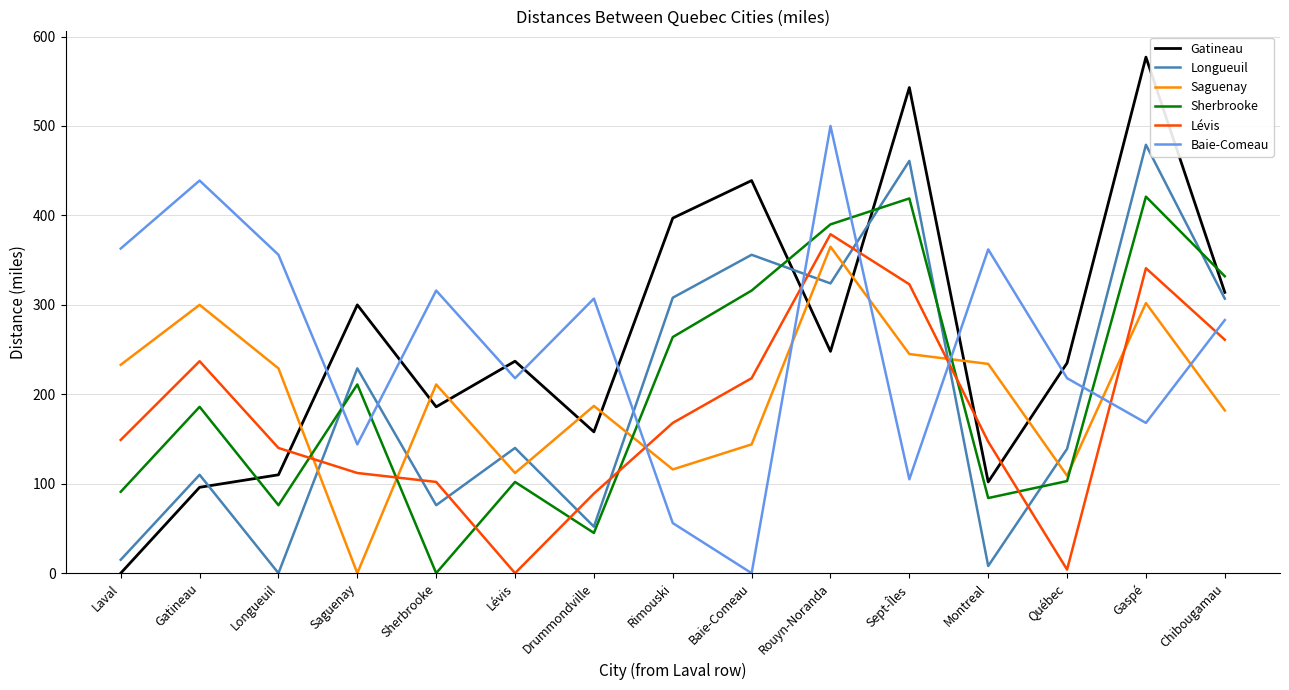

Which category has the highest value across all series?

Gaspé